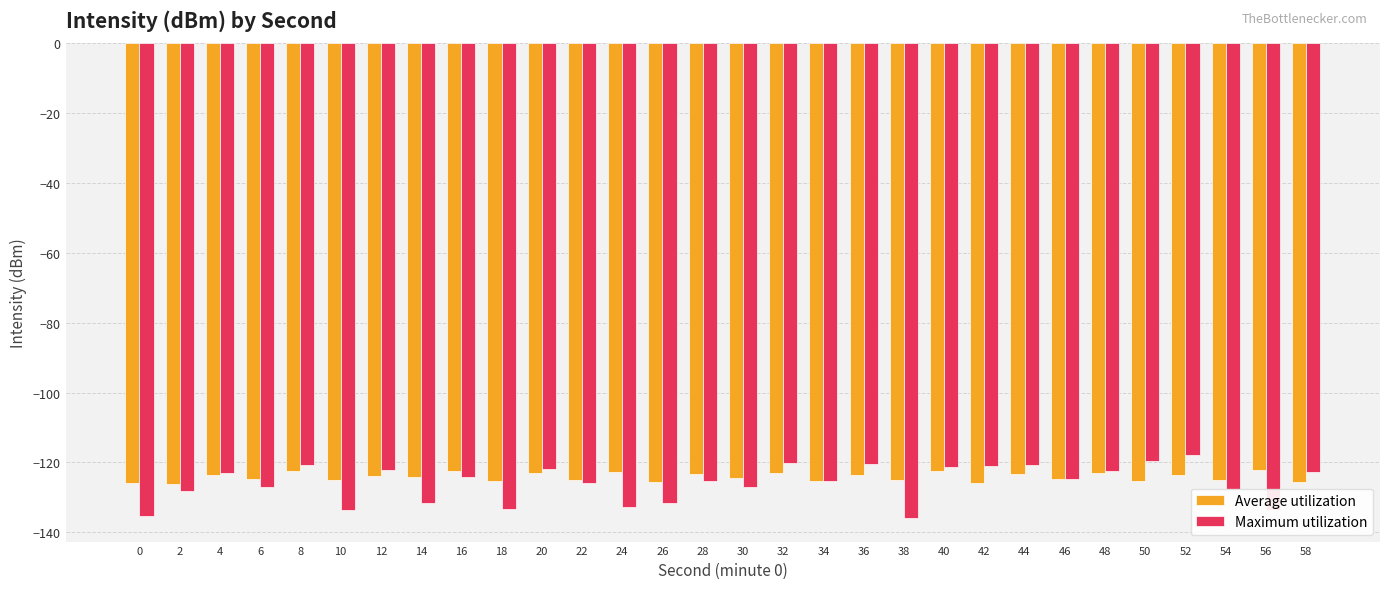

What is the spread (max minus min) of values at 2?

2.2